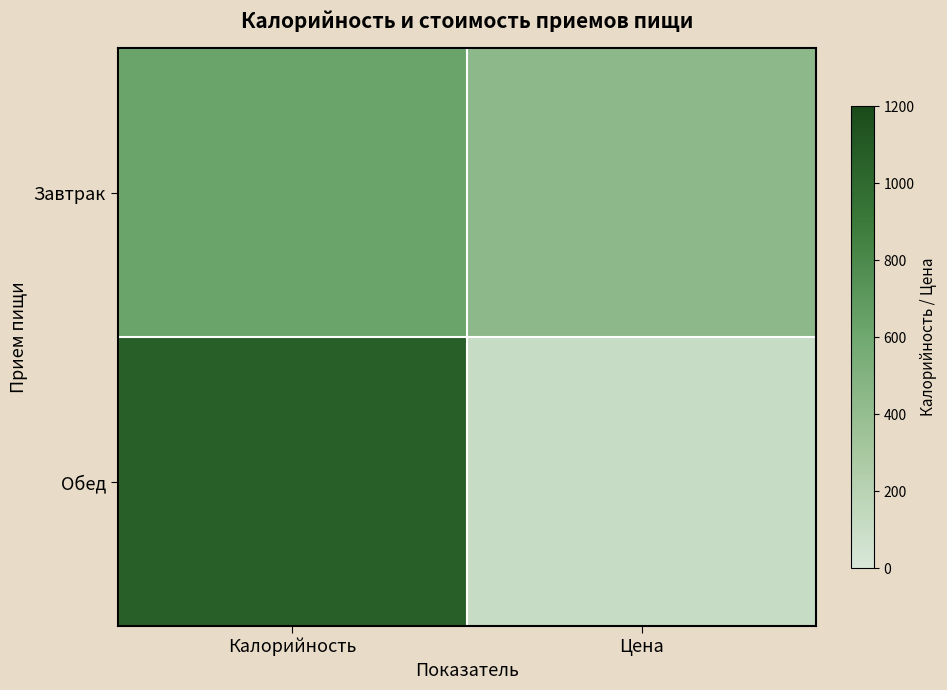

Reading left to right, what are all the values shown in this chart?

Завтрак: Калорийность=624.4	Цена=443.0
Обед: Калорийность=1067.3	Цена=110.0